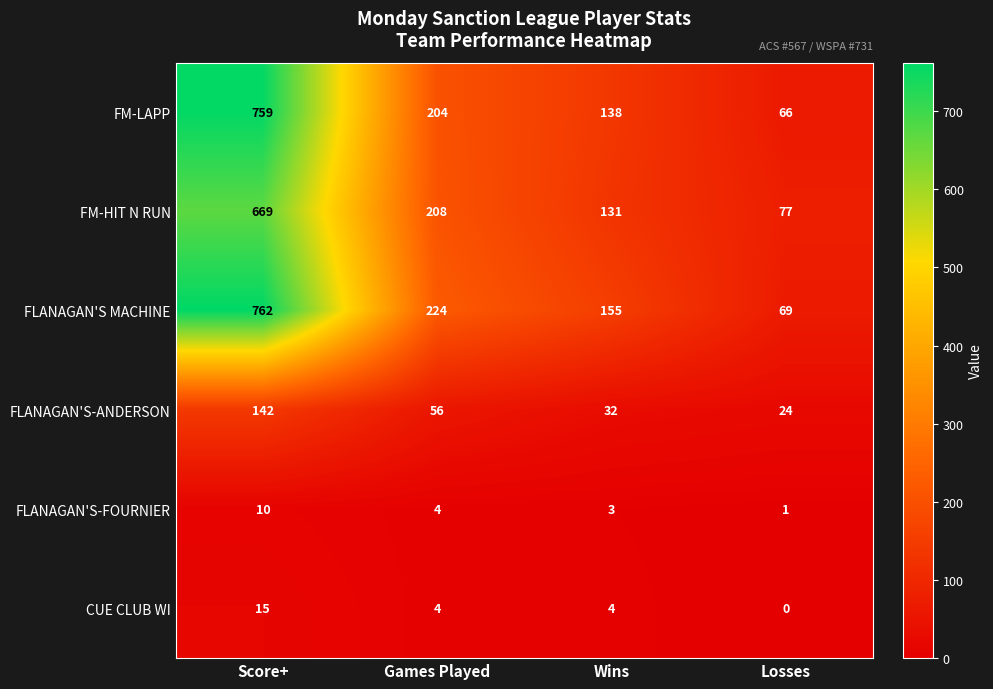

What is the maximum value shown in the chart?

762